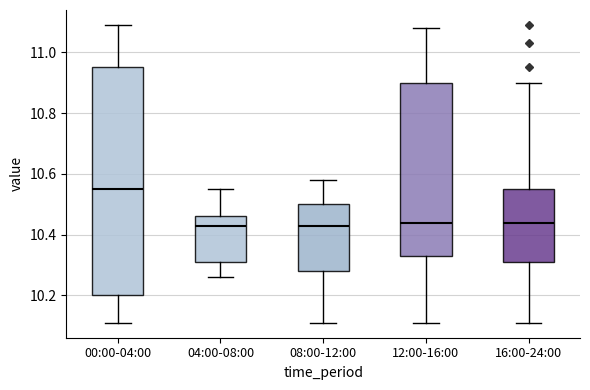

Reading left to right, transcribe this box plot: for each box, give where its median line is, the range the box spans, and where its two whiskers end, as read against the y-axis. The values are not printed on the chart, so give them approximately, as read against the axis.

00:00-04:00: median 10.56, box 10.20 to 10.96, whiskers 10.12 to 11.10
04:00-08:00: median 10.44, box 10.32 to 10.46, whiskers 10.26 to 10.56
08:00-12:00: median 10.44, box 10.28 to 10.50, whiskers 10.12 to 10.58
12:00-16:00: median 10.44, box 10.34 to 10.90, whiskers 10.12 to 11.08
16:00-24:00: median 10.44, box 10.32 to 10.56, whiskers 10.12 to 10.90